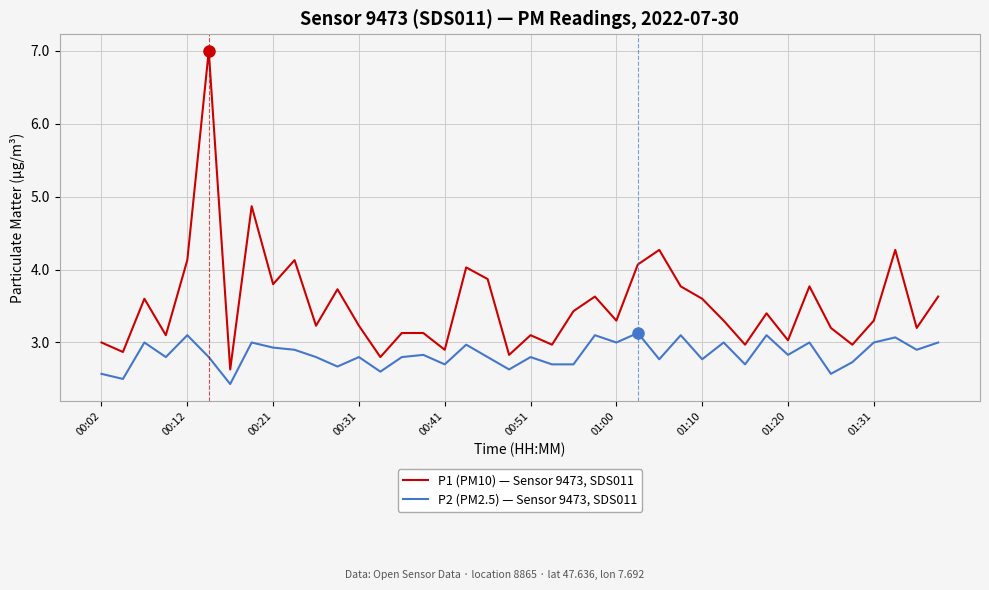

Which series has the largest total across all categories?

P1 (PM10) — Sensor 9473, SDS011